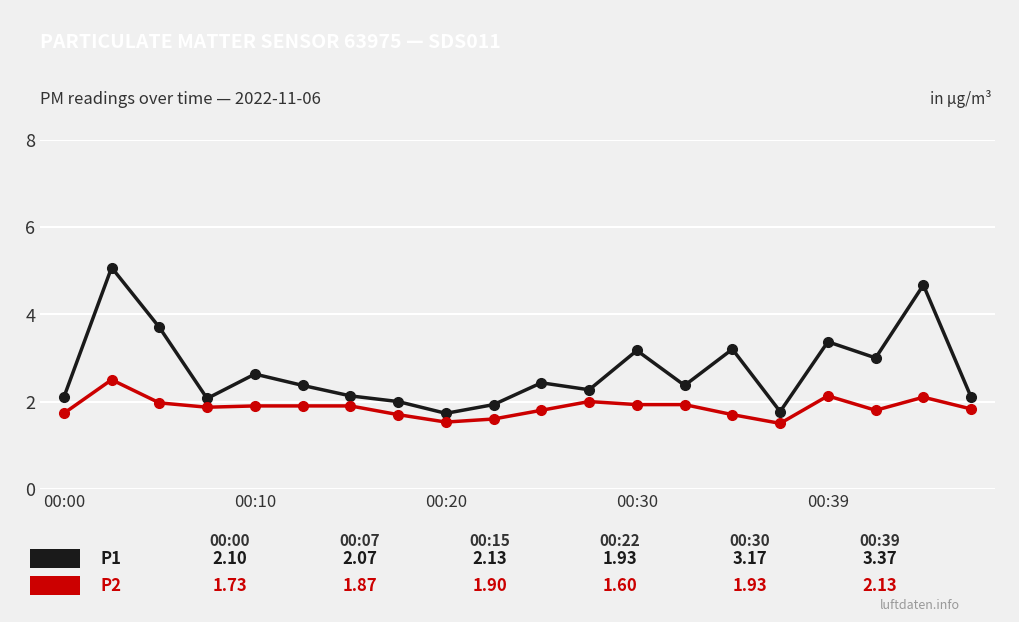

How many lines are shown in the chart?

2